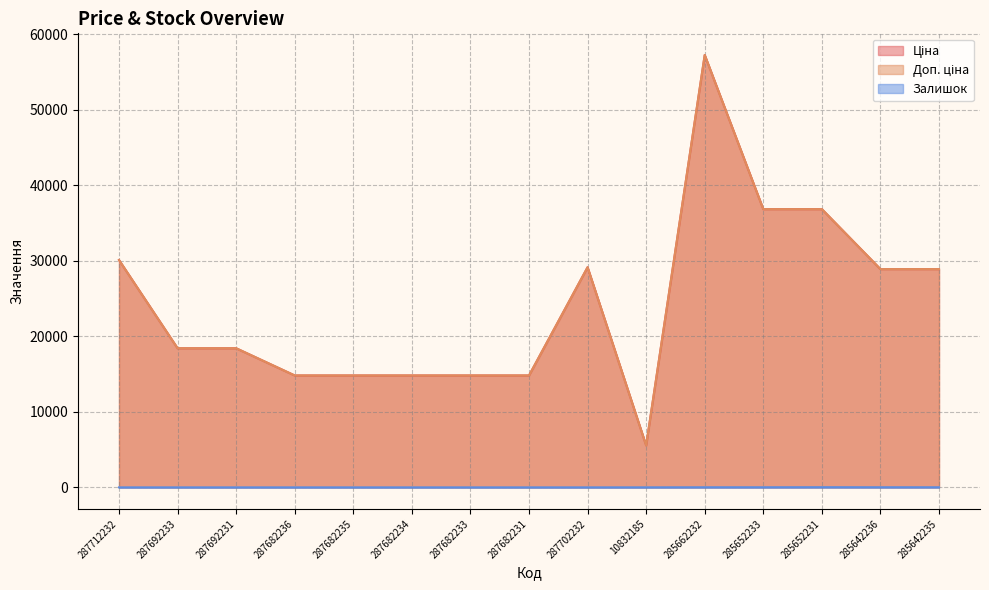

How many interior local valleys does the Ціна series have?

1